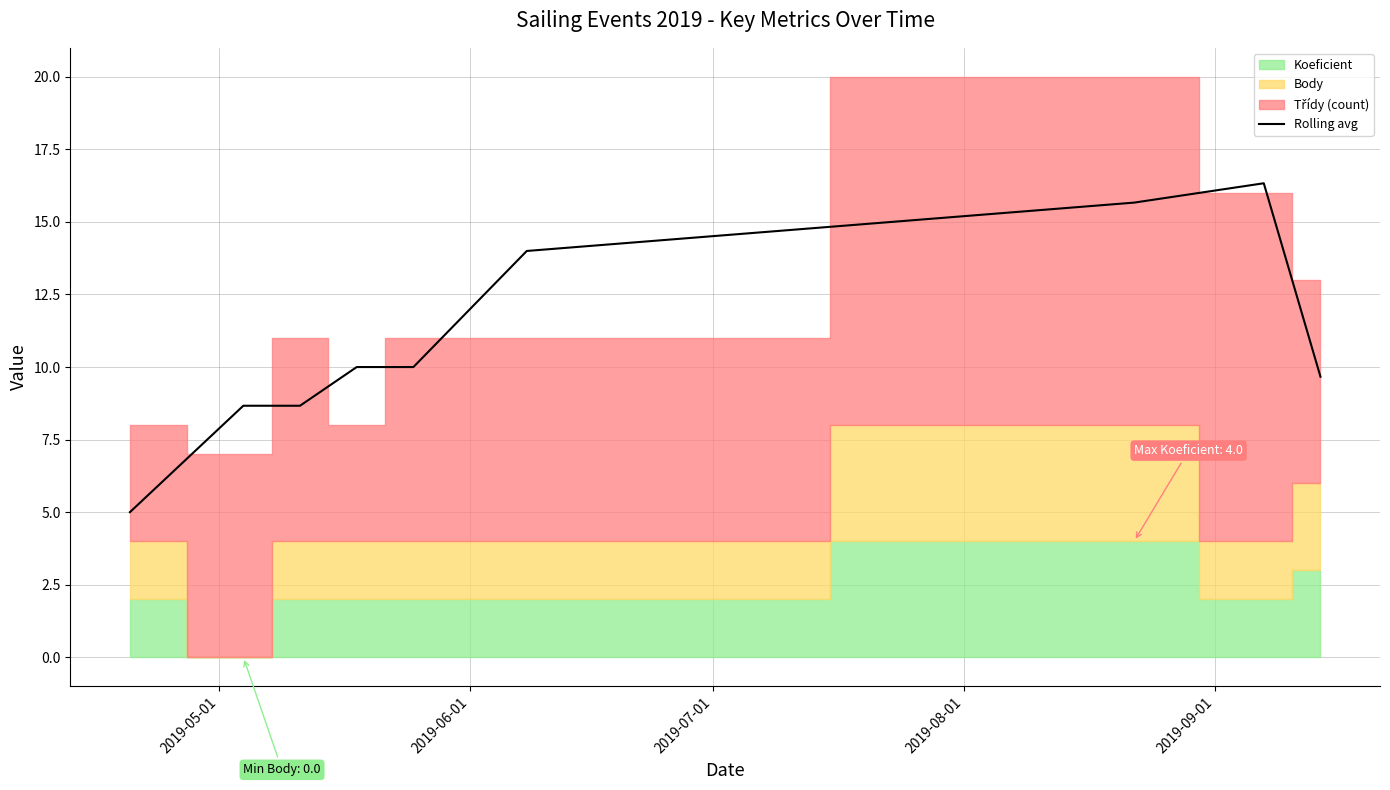

Does the chart have visible grid lines?

Yes